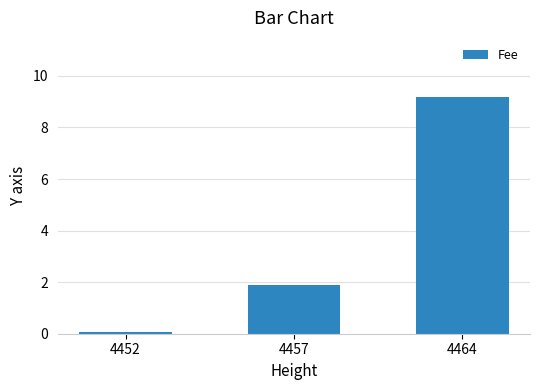

What is the maximum value shown in the chart?

9.2